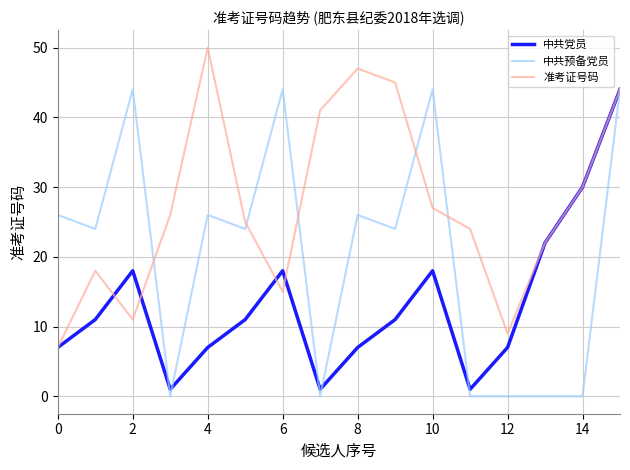

True or false: 准考证号码 and 中共预备党员 cross at least once.

True